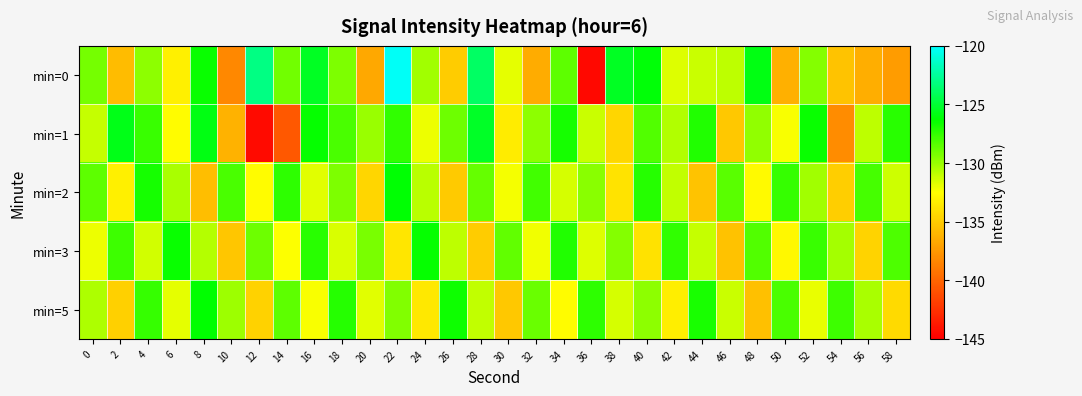

At which category is the sum across all series the highest?

22